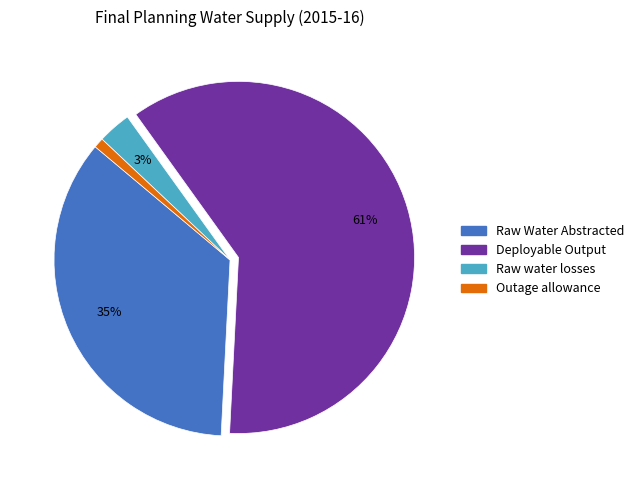

Rank the categories by value from lowest to highest.

Outage allowance, Raw water losses, Raw Water Abstracted, Deployable Output